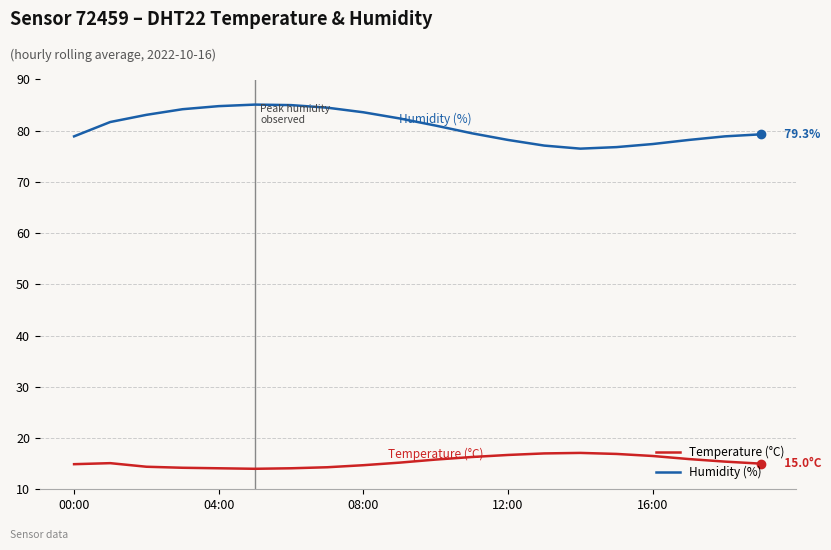

True or false: Temperature (°C) and Humidity (%) intersect in this chart.

False